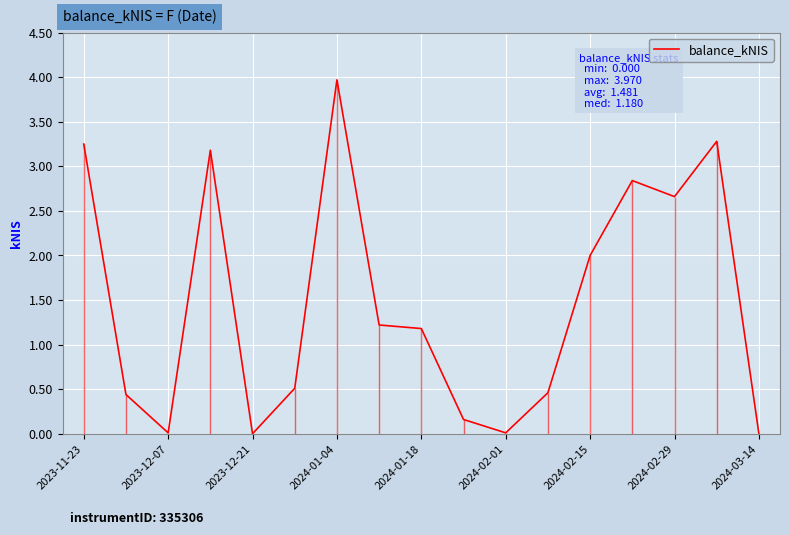

True or false: balance_kNIS has a value of 2.9 at 2024-02-15.

False